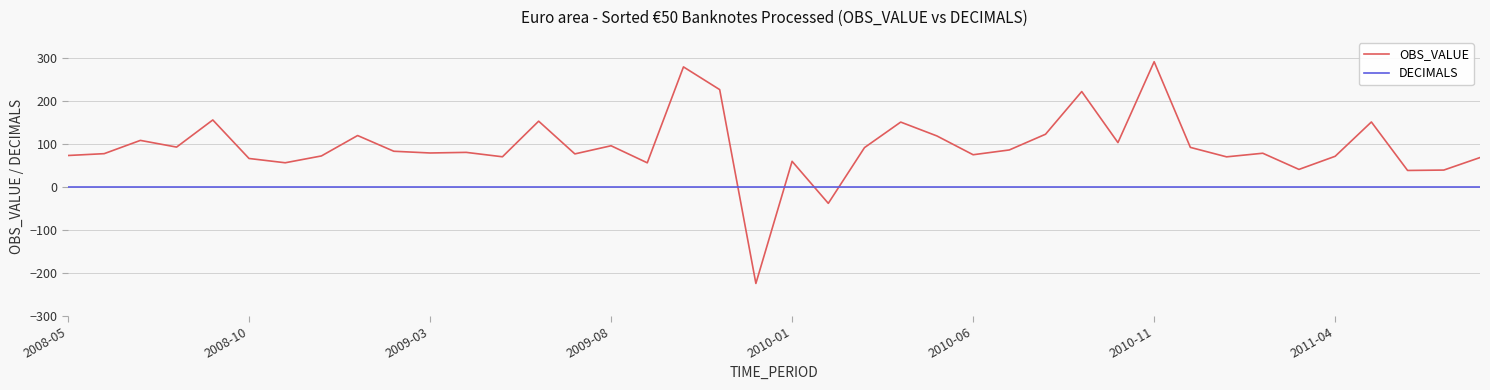

How many positive values does the OBS_VALUE series have?

38